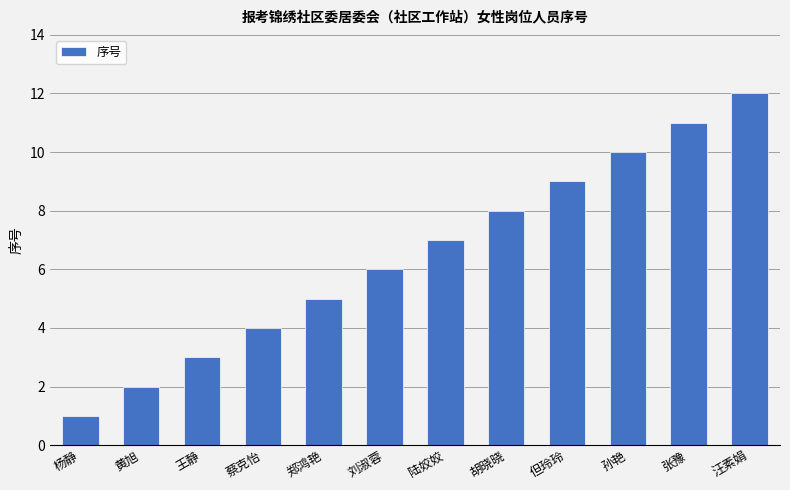

What is the difference between the values at 孙艳 and 汪素娟?

2